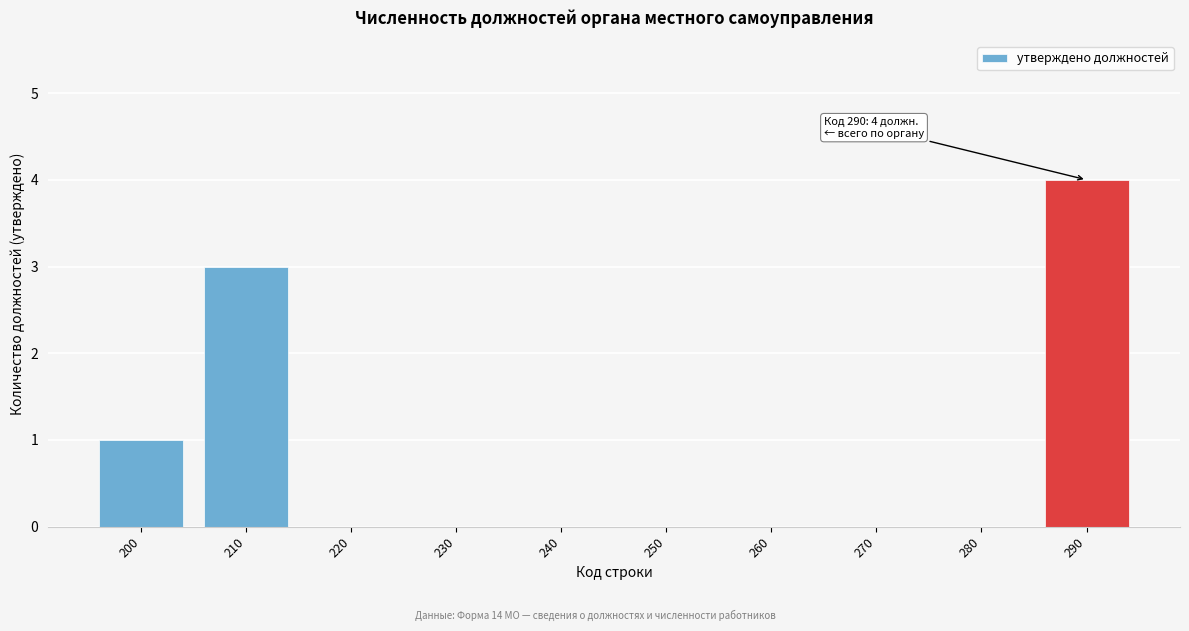

Reading right to left, list all the values displayed in this chart.

290=4	280=0	270=0	260=0	250=0	240=0	230=0	220=0	210=3	200=1